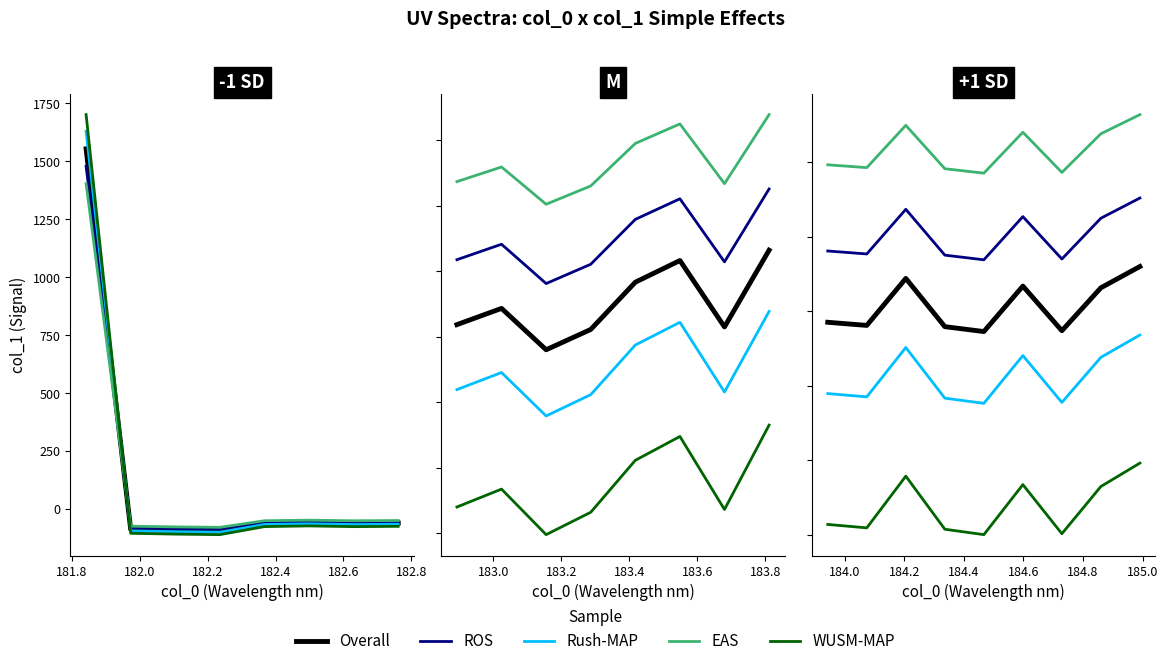

Between 181.8 and 182.6, which series saw the biggest shift?

WUSM-MAP